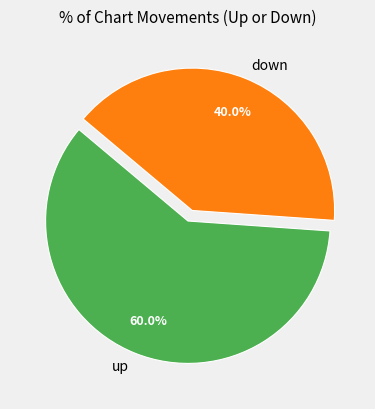

What is the ratio of the value at down to the value at up?

0.7